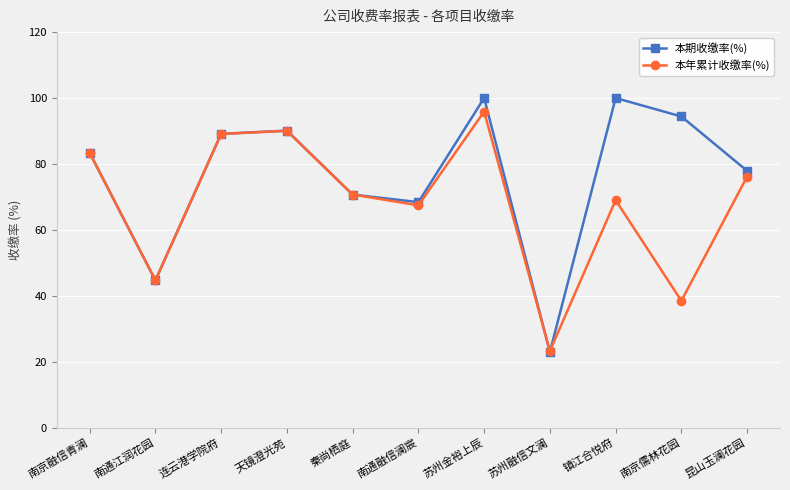

What is the highest value of the 本期收缴率(%) series?

100.0